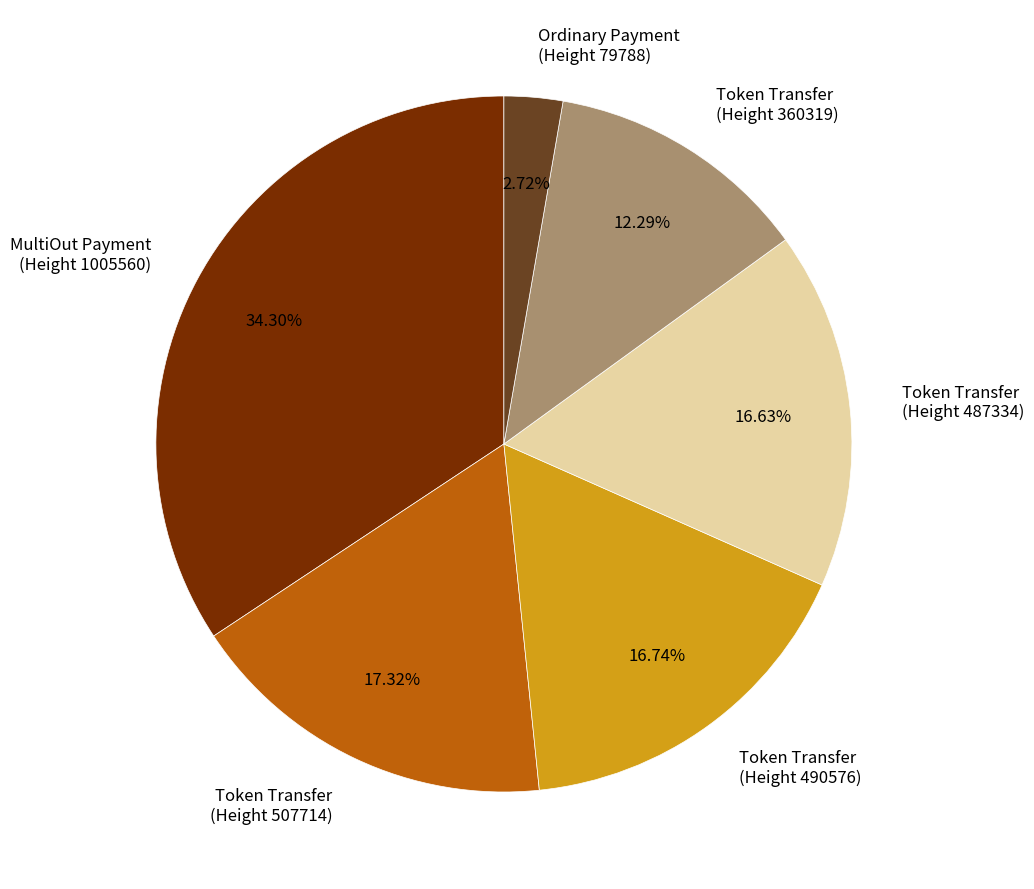

Is the sum of Ordinary Payment (Height 79788) and Token Transfer (Height 490576) greater than half?

No